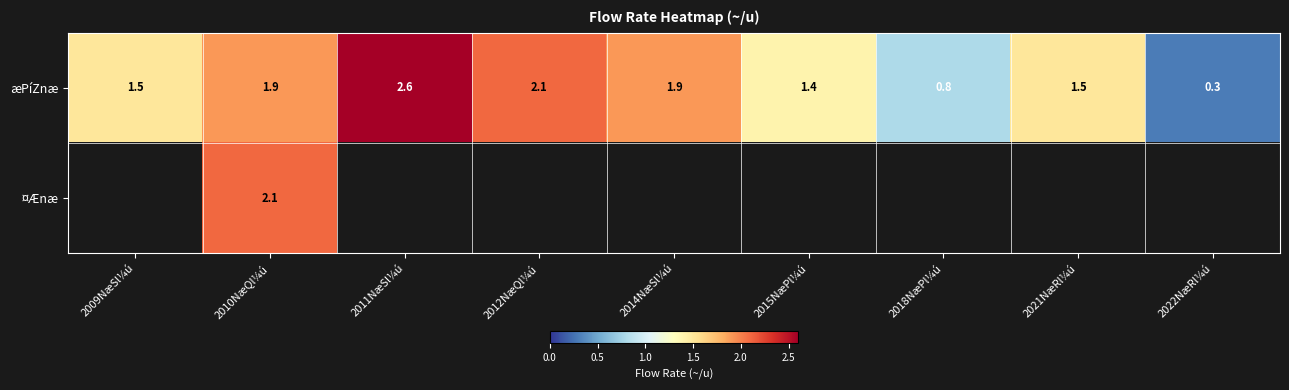

Is it true that æPíZnæ equals 0.8 at 2018NæPl¼ú?

True